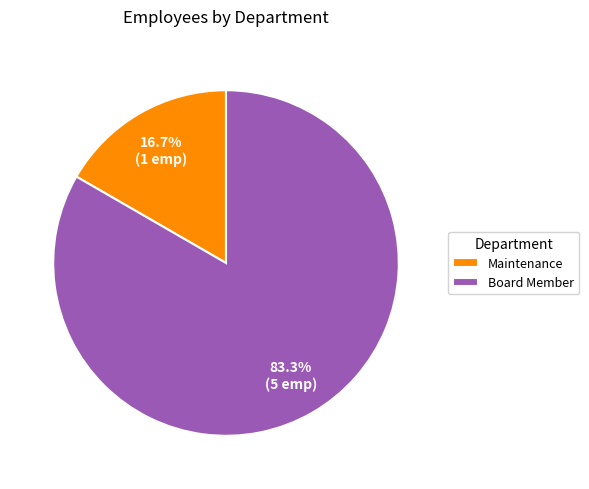

What is the smallest slice in the pie chart?

Maintenance